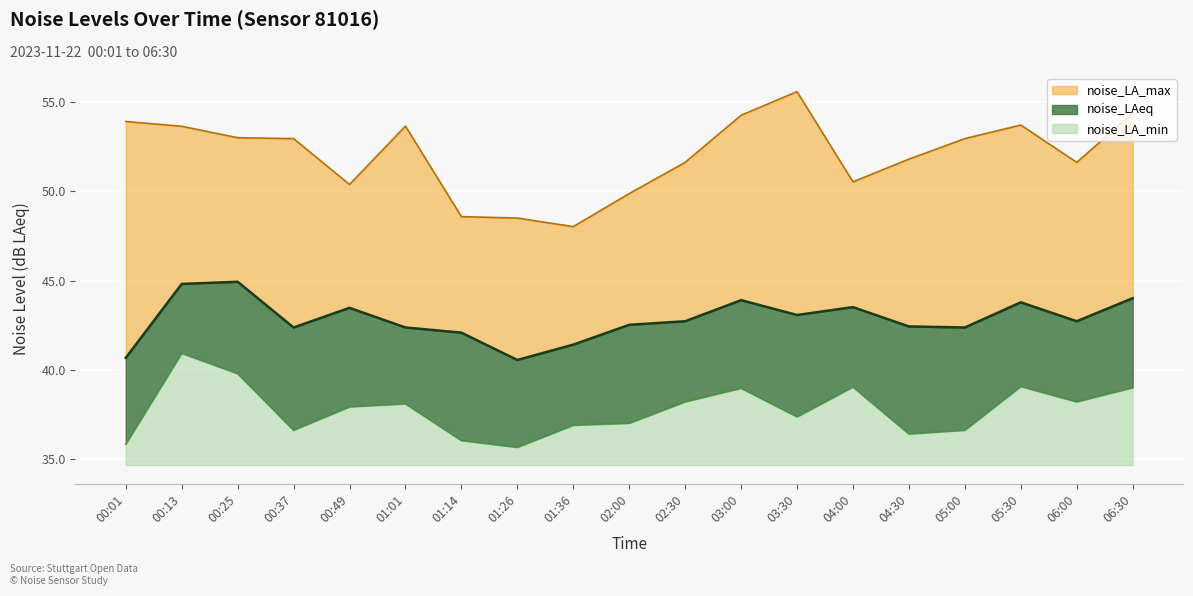

What is the label of the 14th point from the right?

01:01